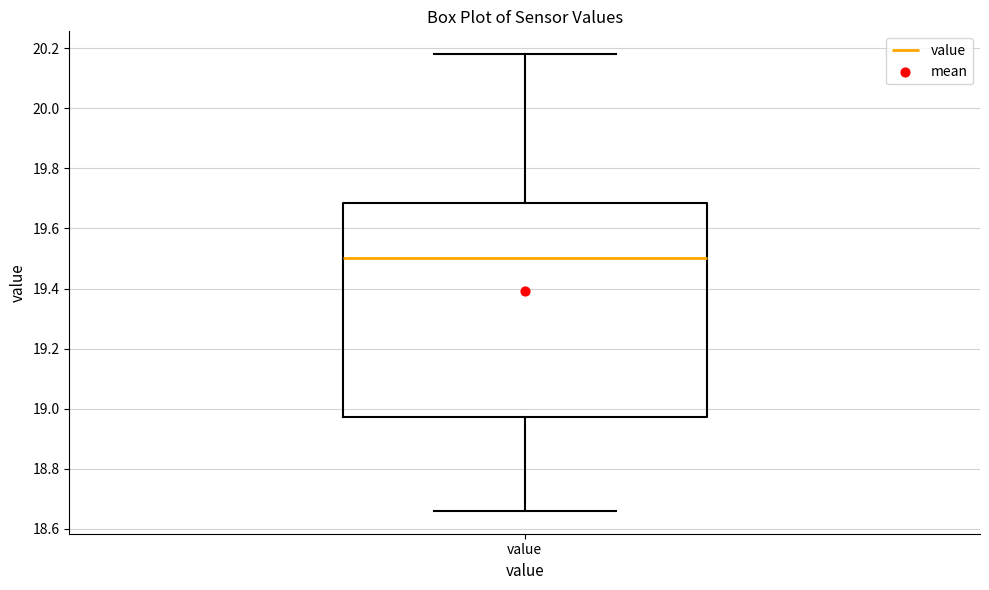

Read this box plot against the y-axis: the position of the median line, the range covered by the box, and the ends of both whiskers. The values are not printed on the chart, so give them approximately, as read against the axis.

median 19.50, box 18.98 to 19.68, whiskers 18.66 to 20.18